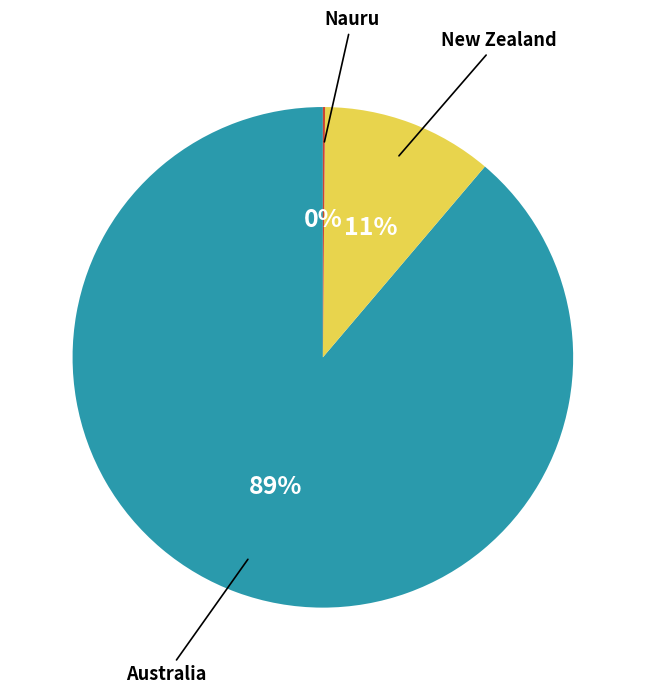

To the nearest percent, what is the average slice percentage?

33%